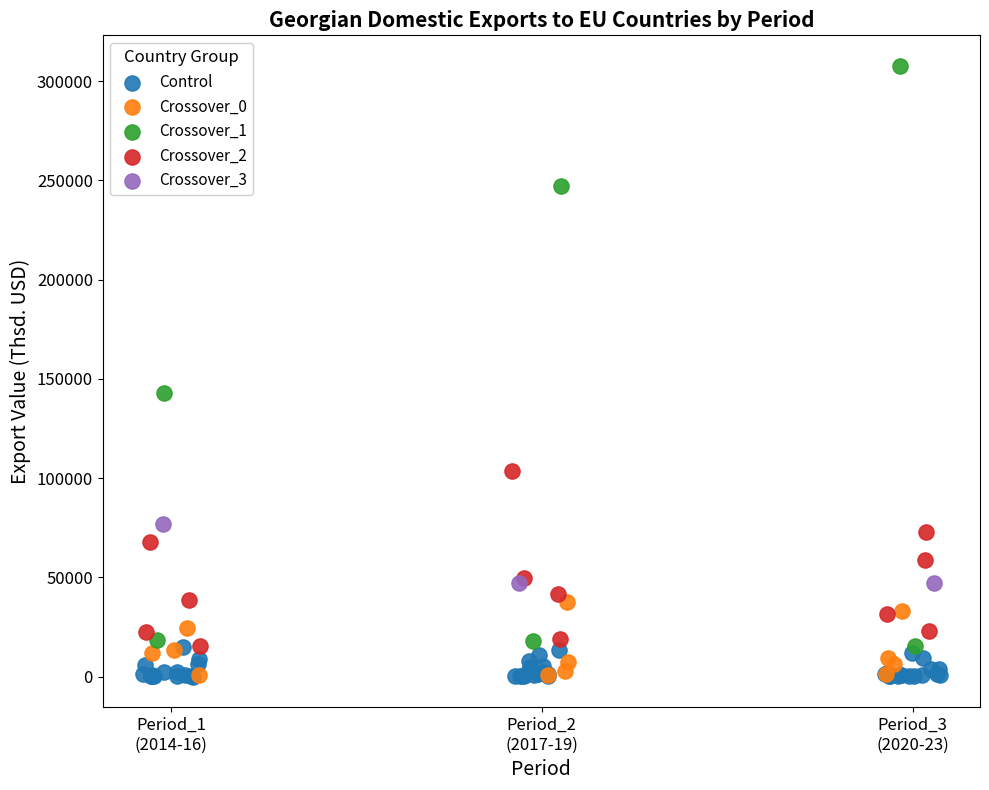

Which series contains the highest Y value?

Crossover_1